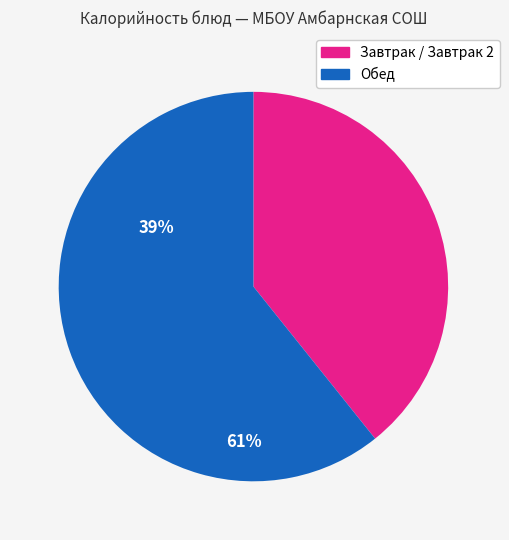

Is there any slice that represents more than half of the pie?

Yes